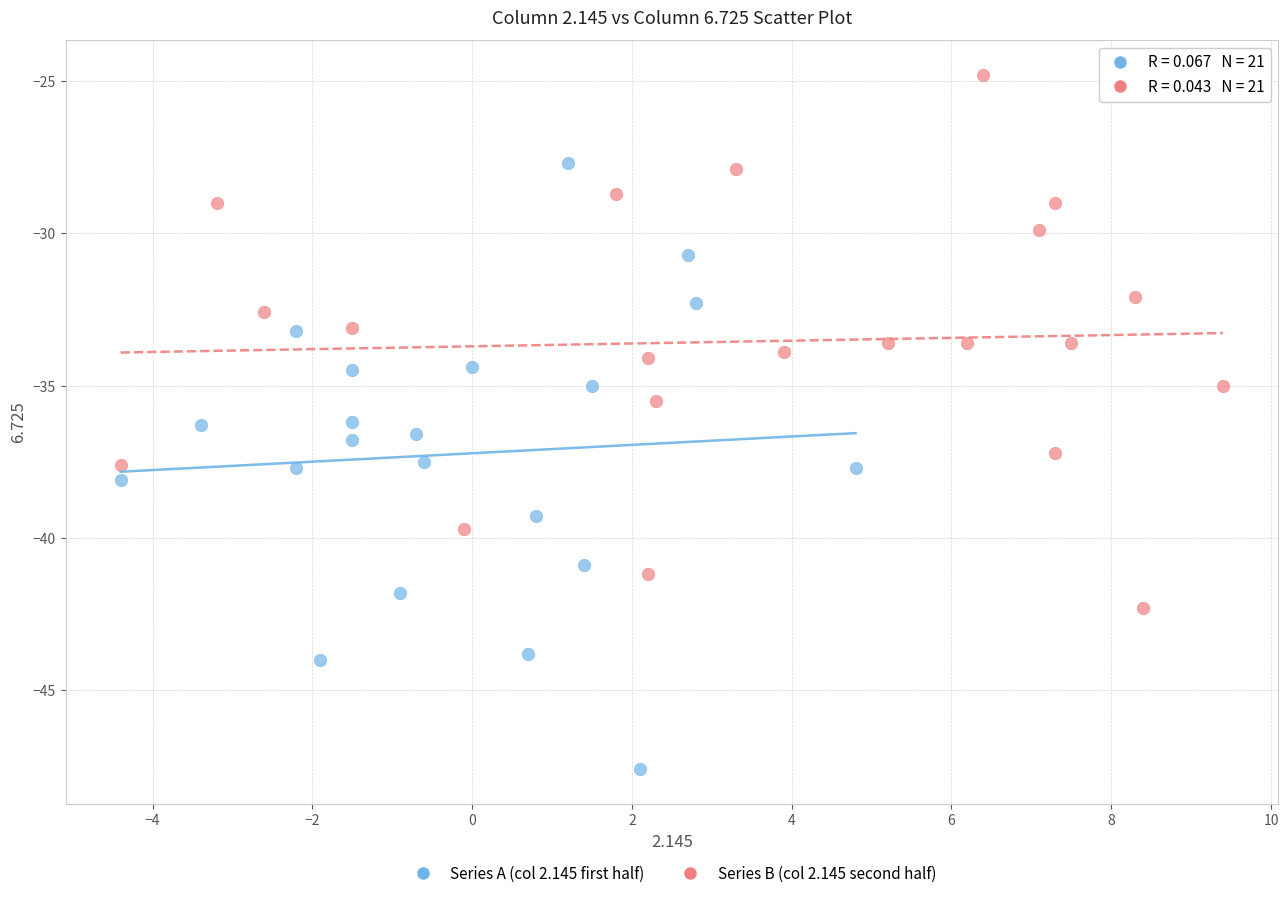

Which series contains the lowest Y value?

Series A (col 2.145 first half)